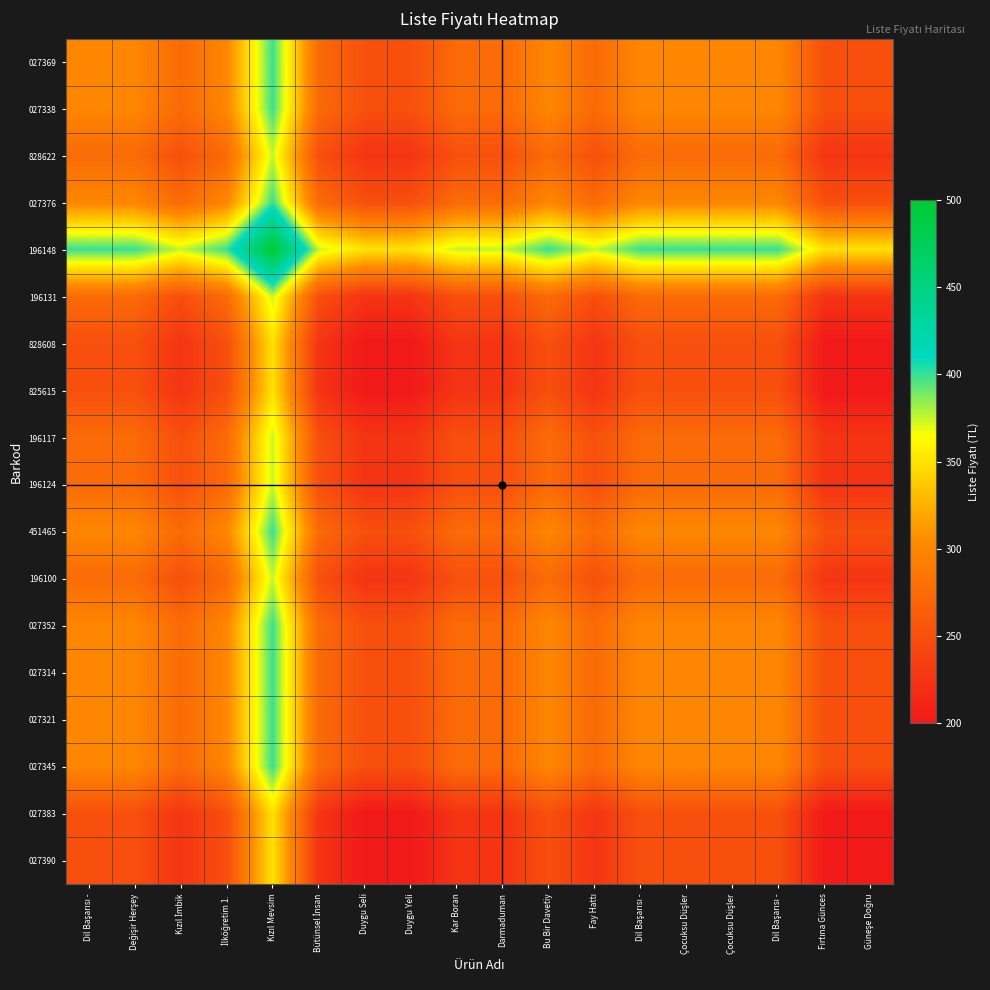

Which series has the largest total across all categories?

196148